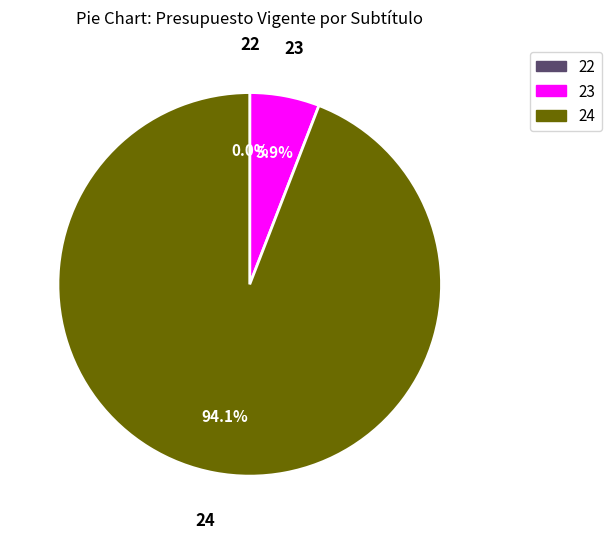

Is there a majority slice in this chart?

Yes